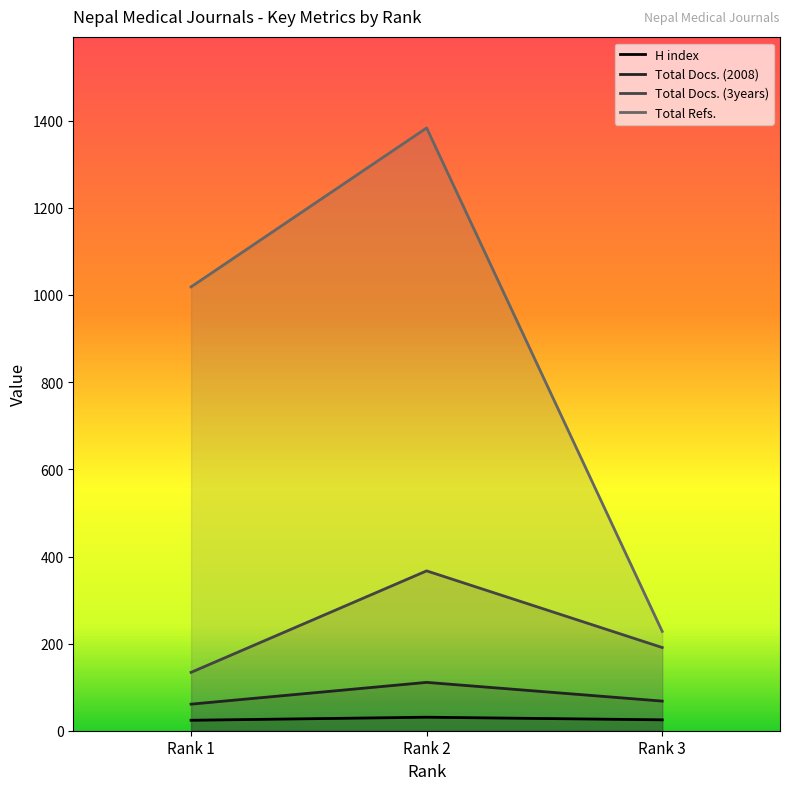

Count the number of data series in this chart.

4